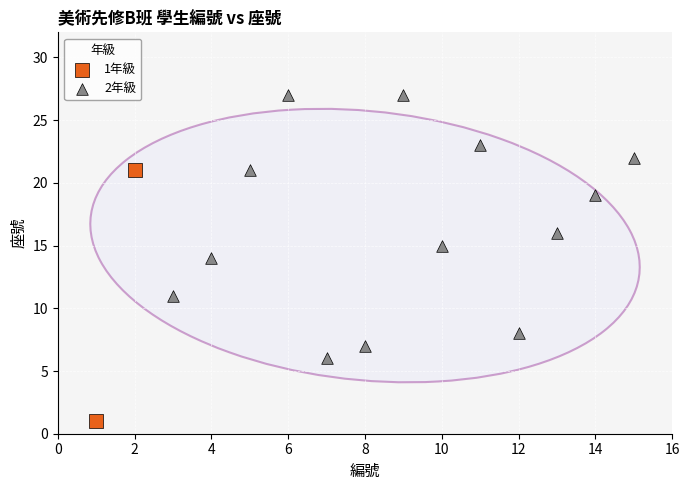

Which series contains the highest Y value?

2年級